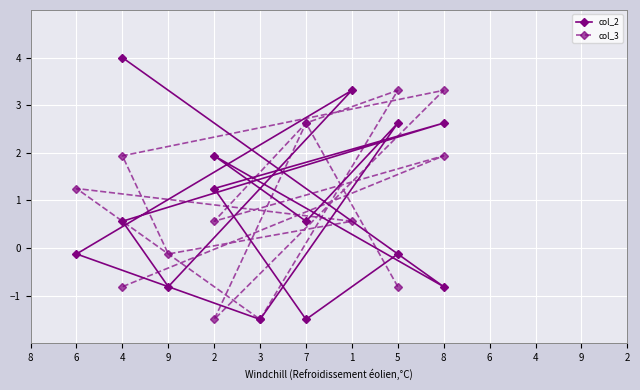

Reading right to left, what are all the values shown in this chart?

col_2: 4.0	-0.8	1.9	0.6	2.6	-1.5	-0.1	3.3	-0.8	0.6	2.6	1.2	-1.5	-0.1
col_3: -0.8	1.9	0.6	2.6	3.3	-1.5	1.2	0.6	-0.1	1.9	3.3	-1.5	2.6	-0.8